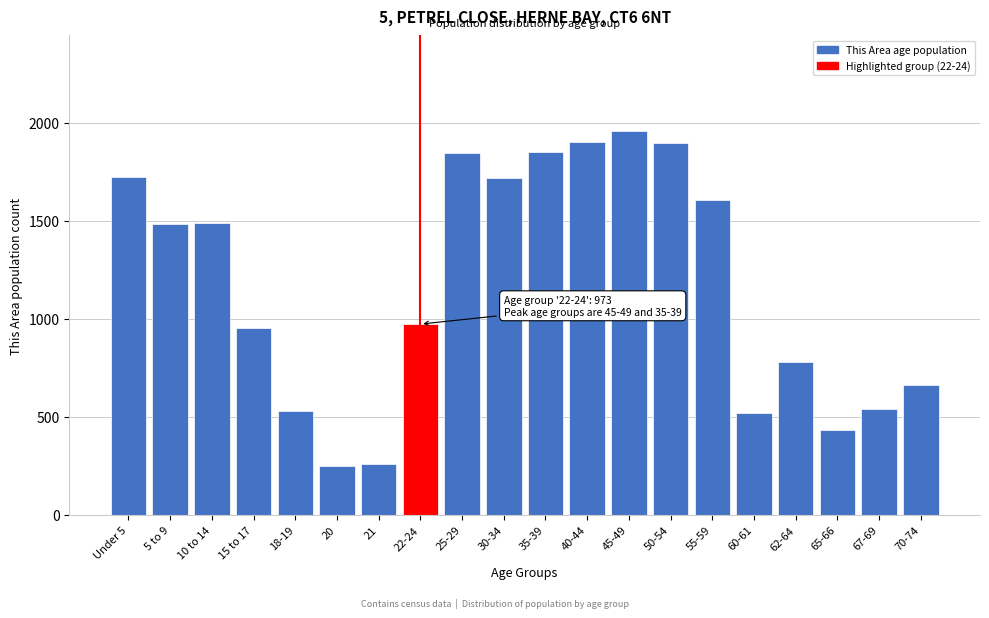

The value at 62-64 is 1362. True or false?

False